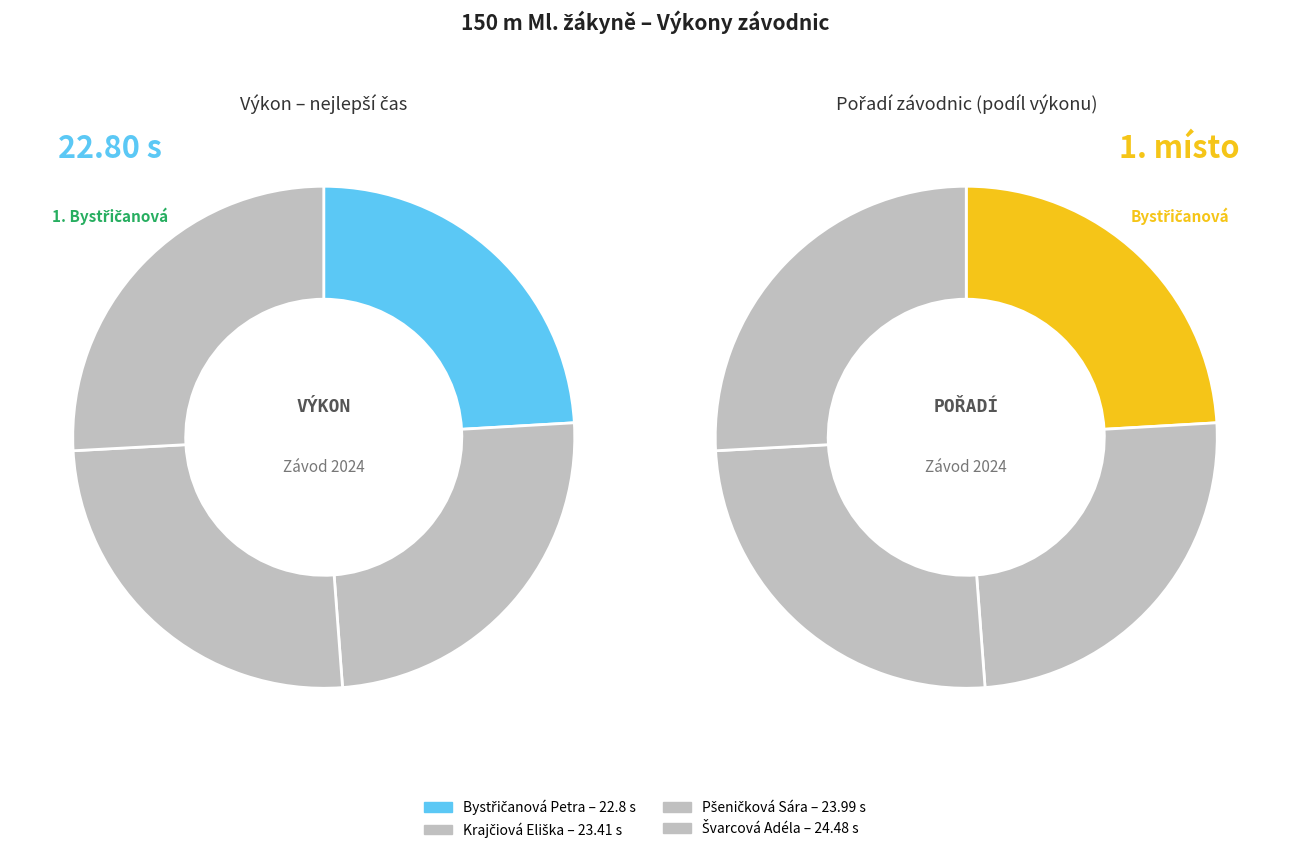

Which category has the smallest portion of the pie?

Bystřičanová Petra